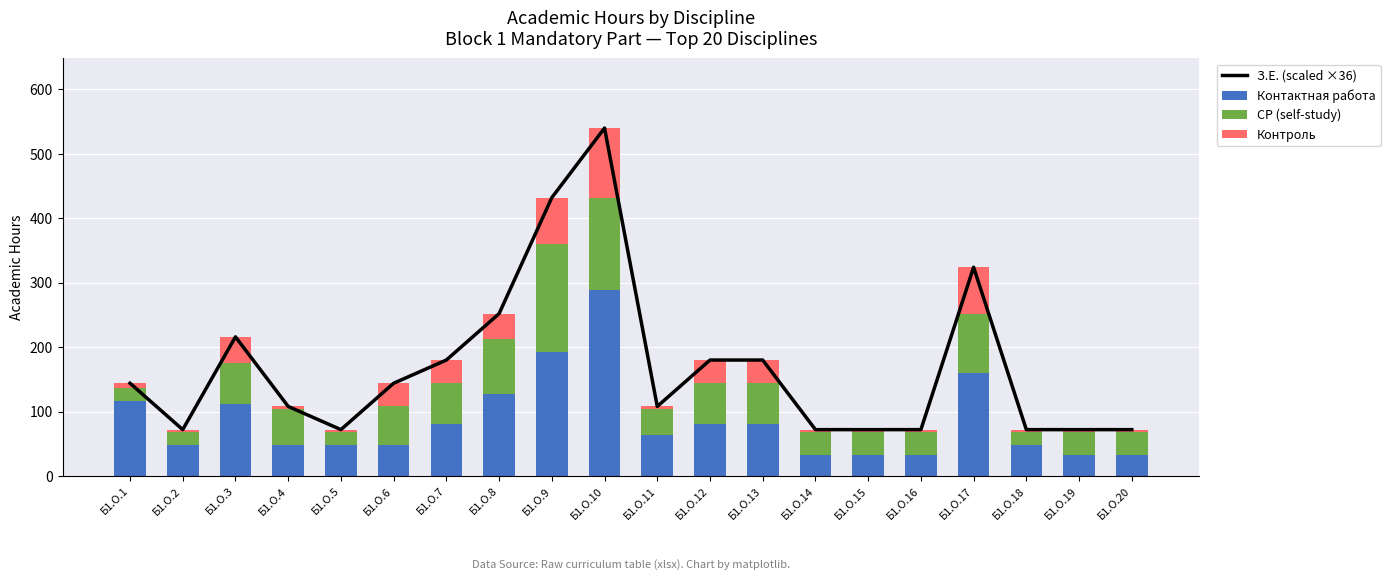

What is the smallest value displayed?

4